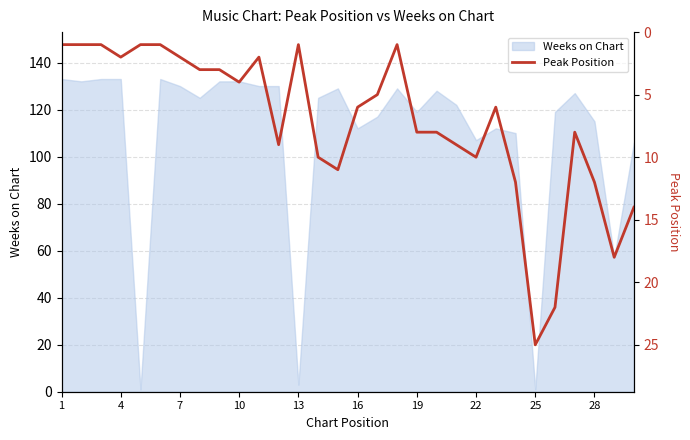

True or false: Weeks on Chart has a value of 133 at 4.

True